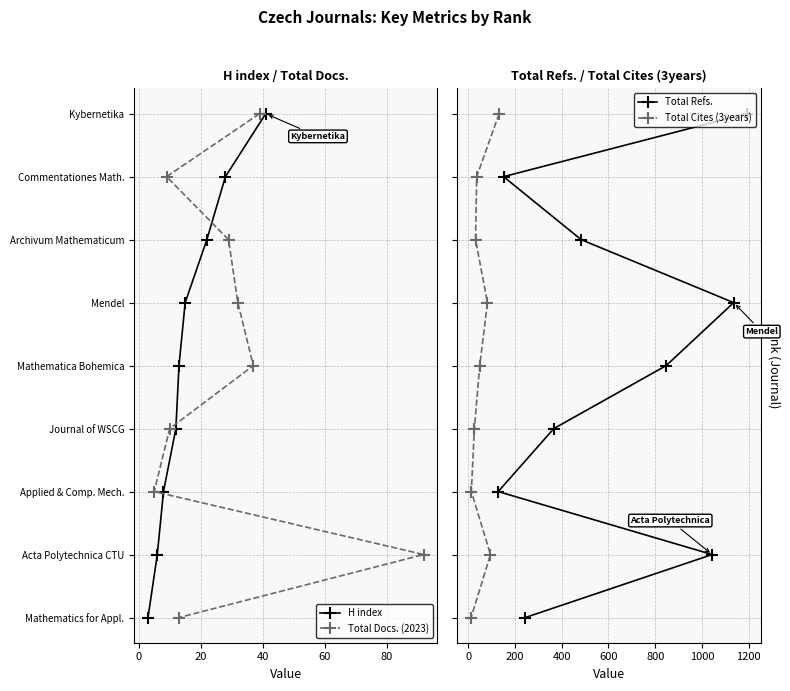

Does the chart display data point markers on the line(s)?

Yes